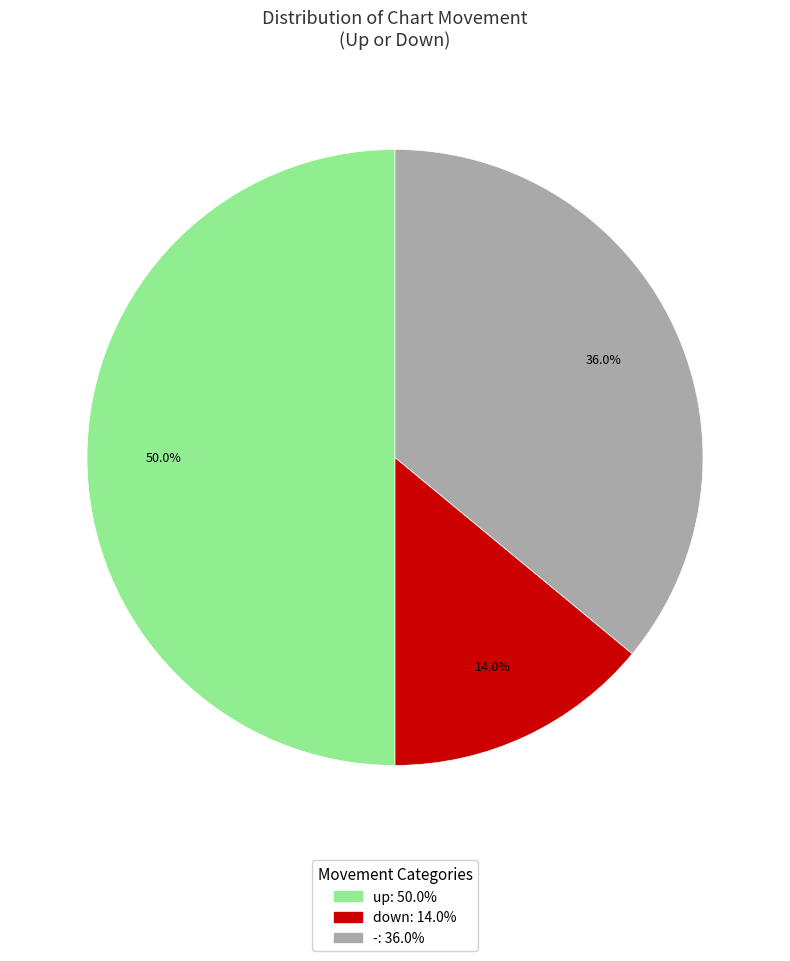

Between - and up, which is larger?

up